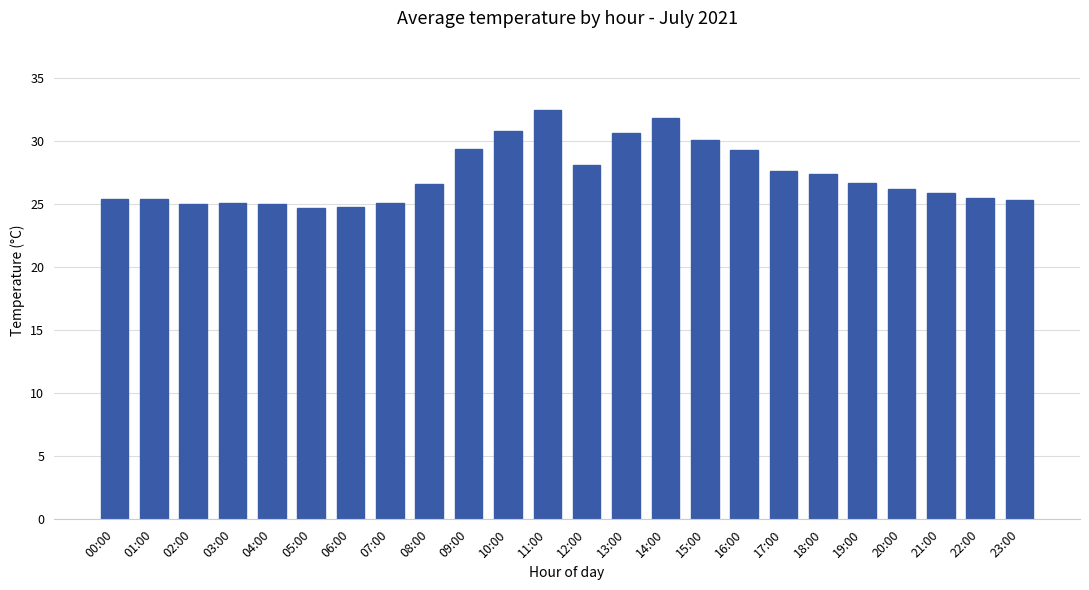

Which has a higher value, 13:00 or 05:00?

13:00